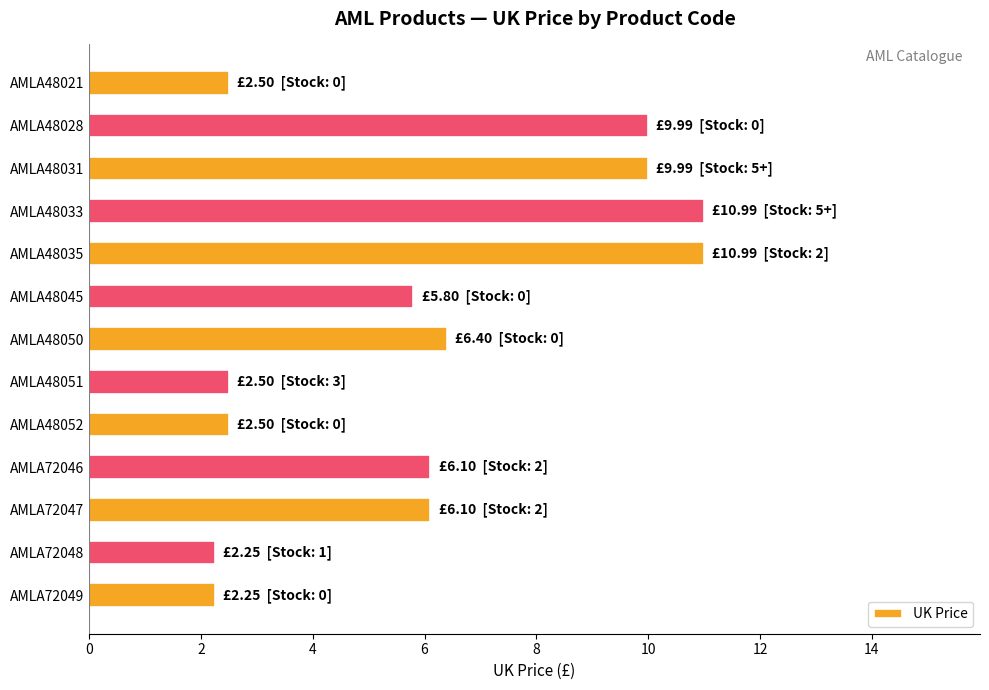

What is the maximum value shown in the chart?

11.0